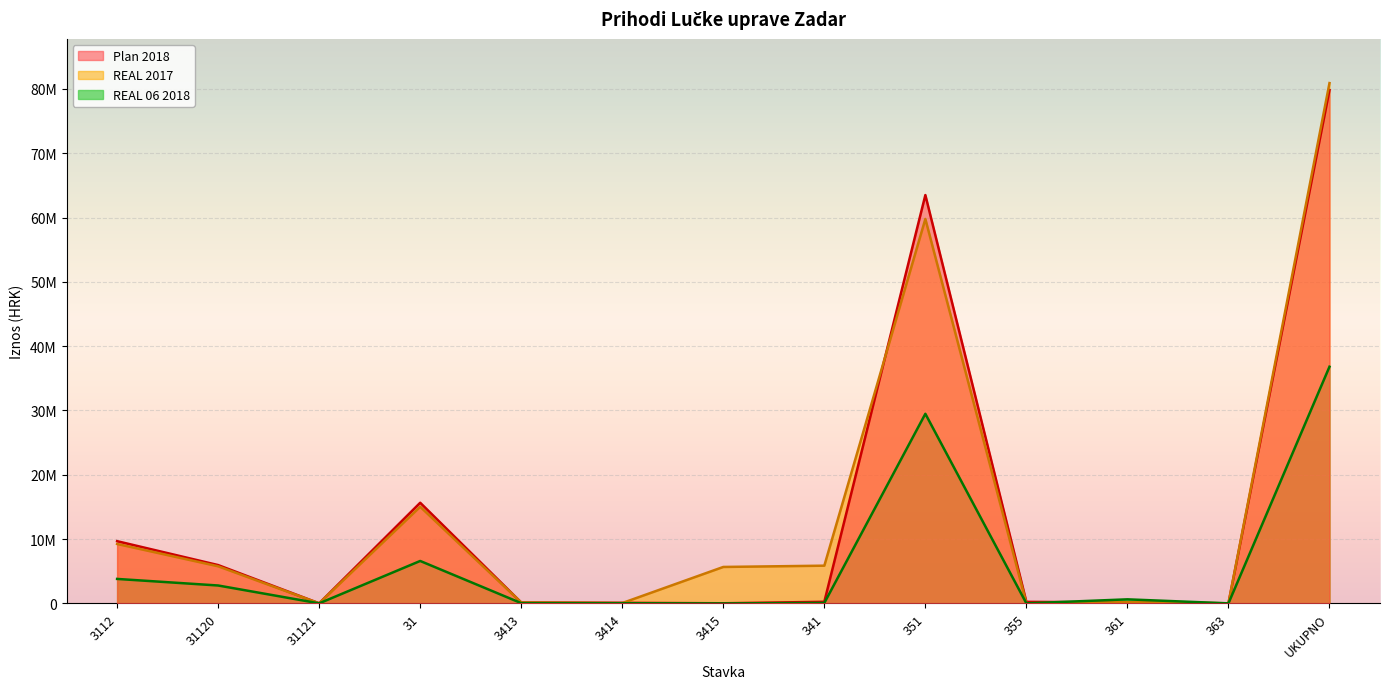

How many interior local peaks does the REAL 06 2018 series have?

3